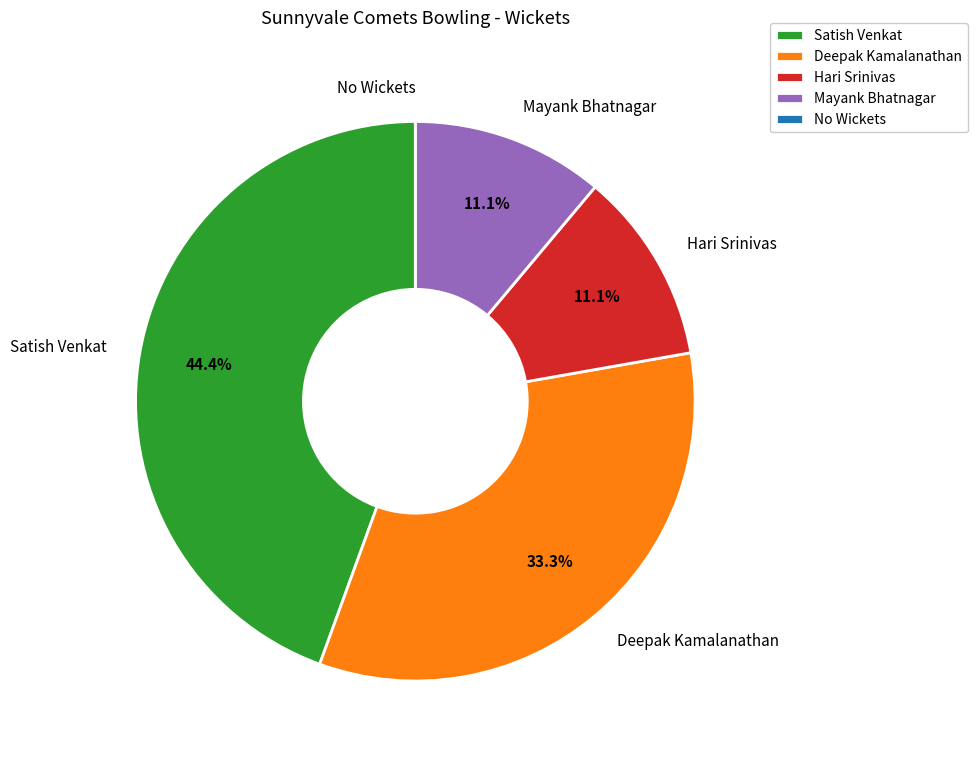

Which category has the biggest portion of the pie?

Satish Venkat